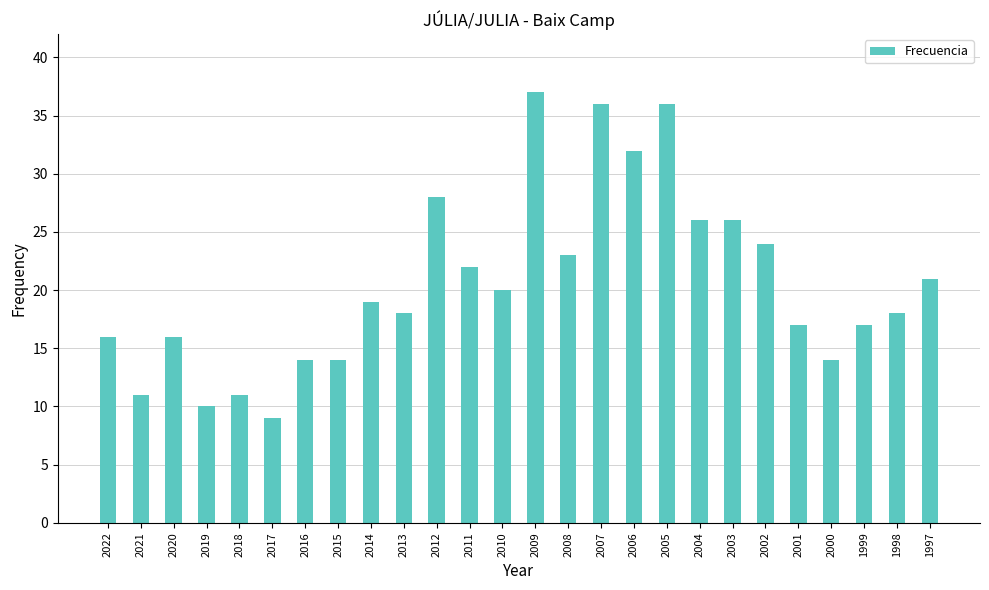

What is the sum of all values?

535